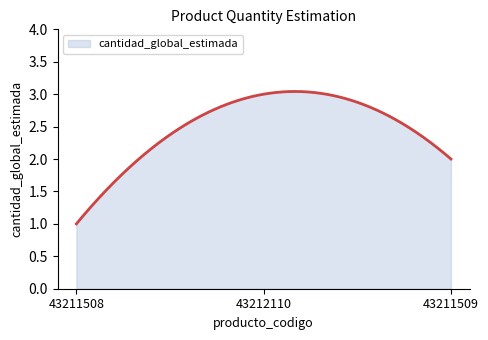

What is the smallest value displayed?

1